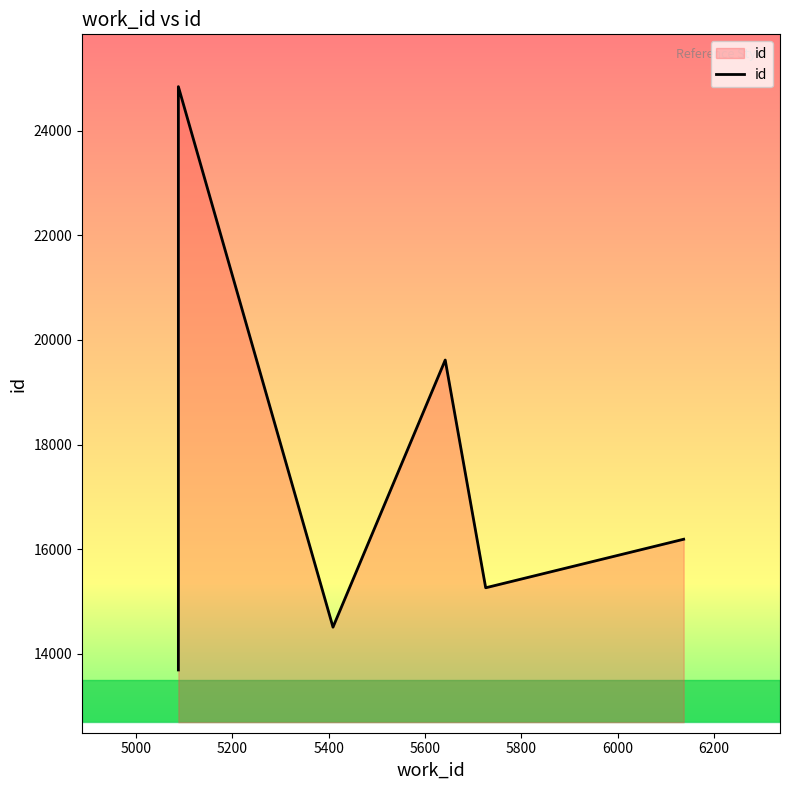

Is it true that the value at 5400 is 22790?

False